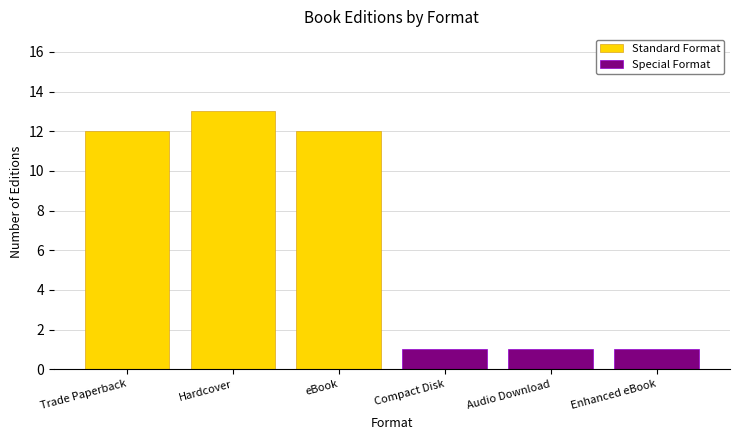

Are the bars grouped side by side (vs. stacked)?

Yes